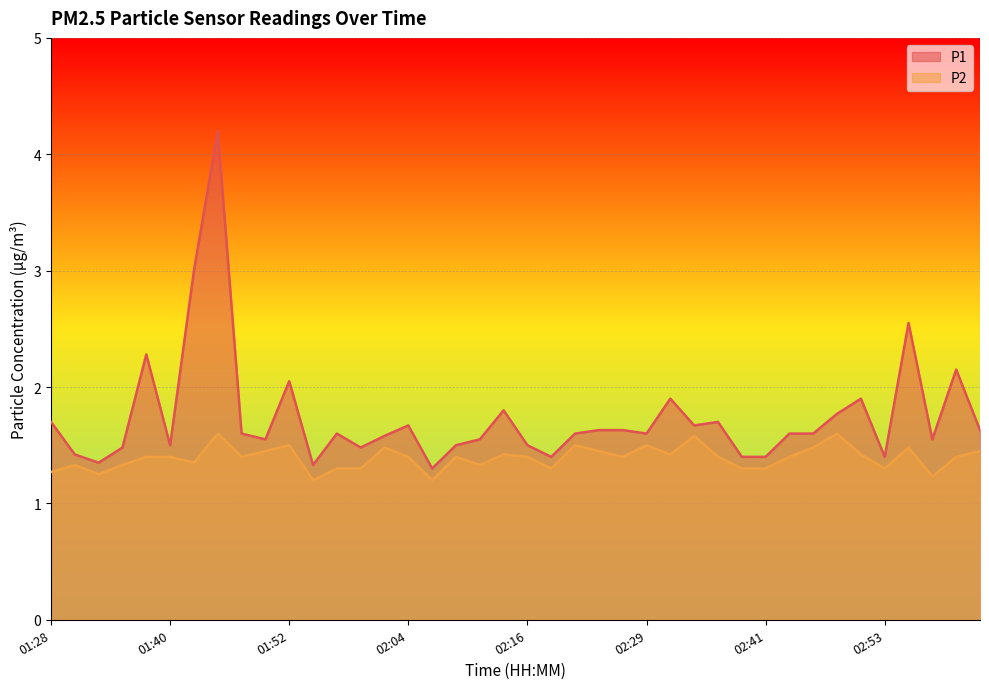

What is the value of the P2 point at the 21st from the left?

1.4